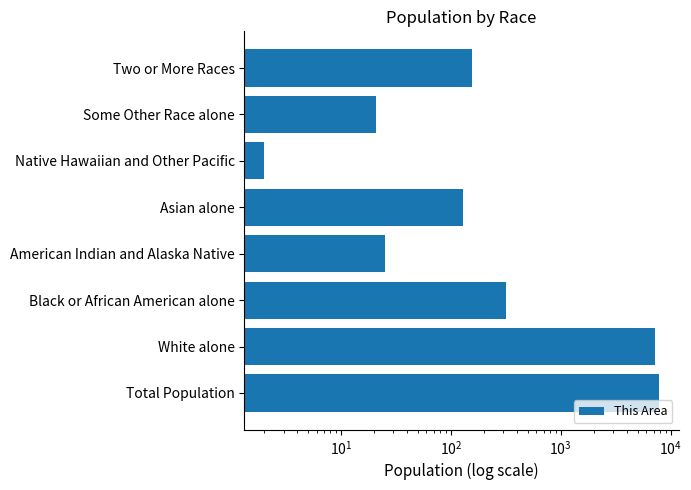

How many categories are shown in the chart?

8